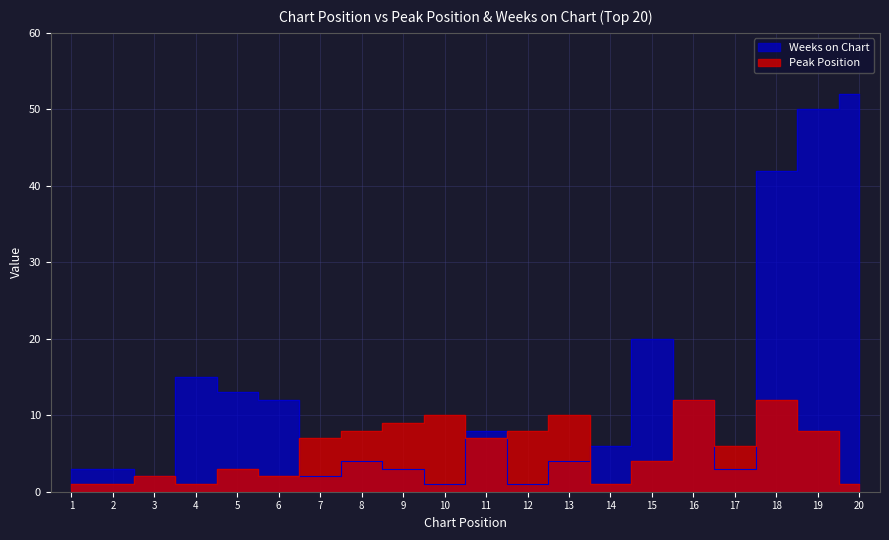

Where does the Peak Position series first go above 7?

8